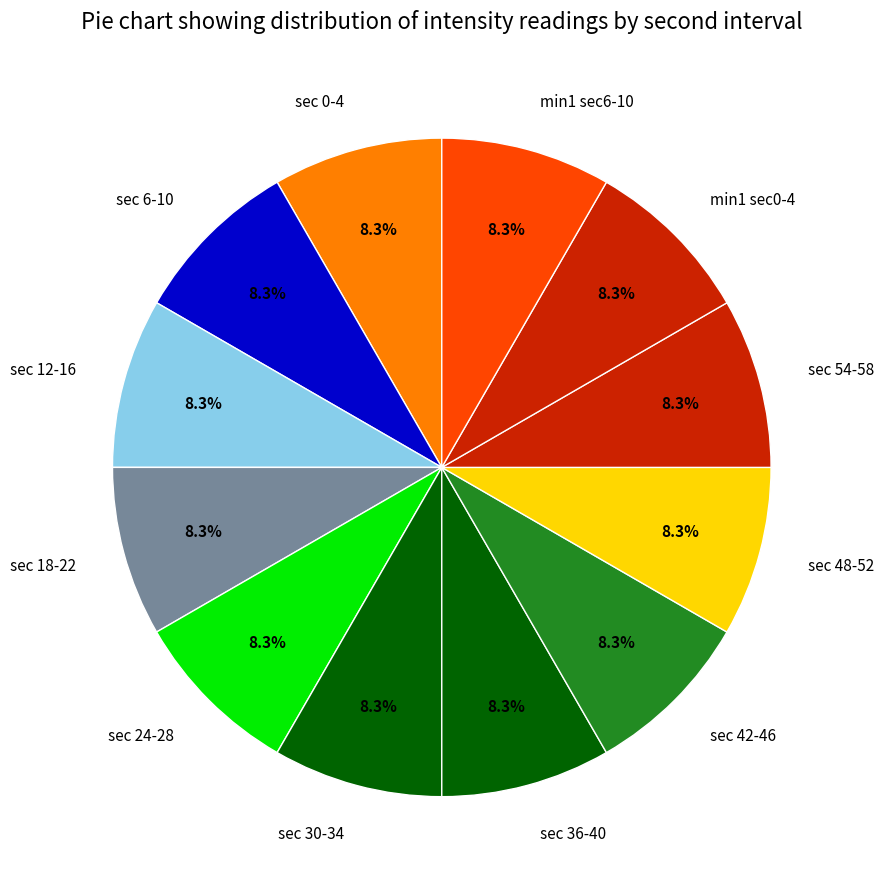

What percentage do sec 30-34 and sec 42-46 together represent?

16.7%